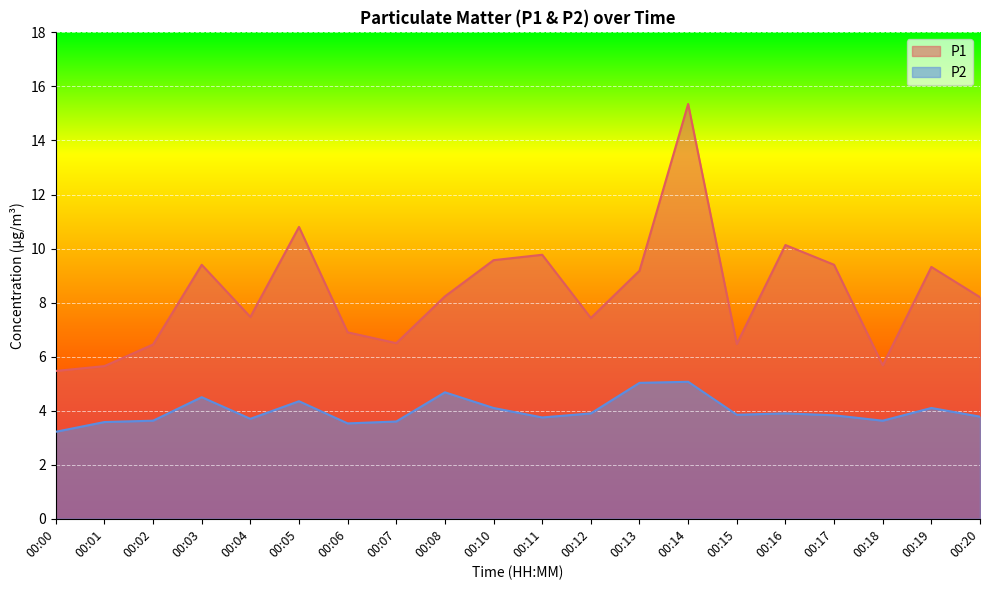

What is the difference between the maximum and minimum values in the P1 series?

9.9